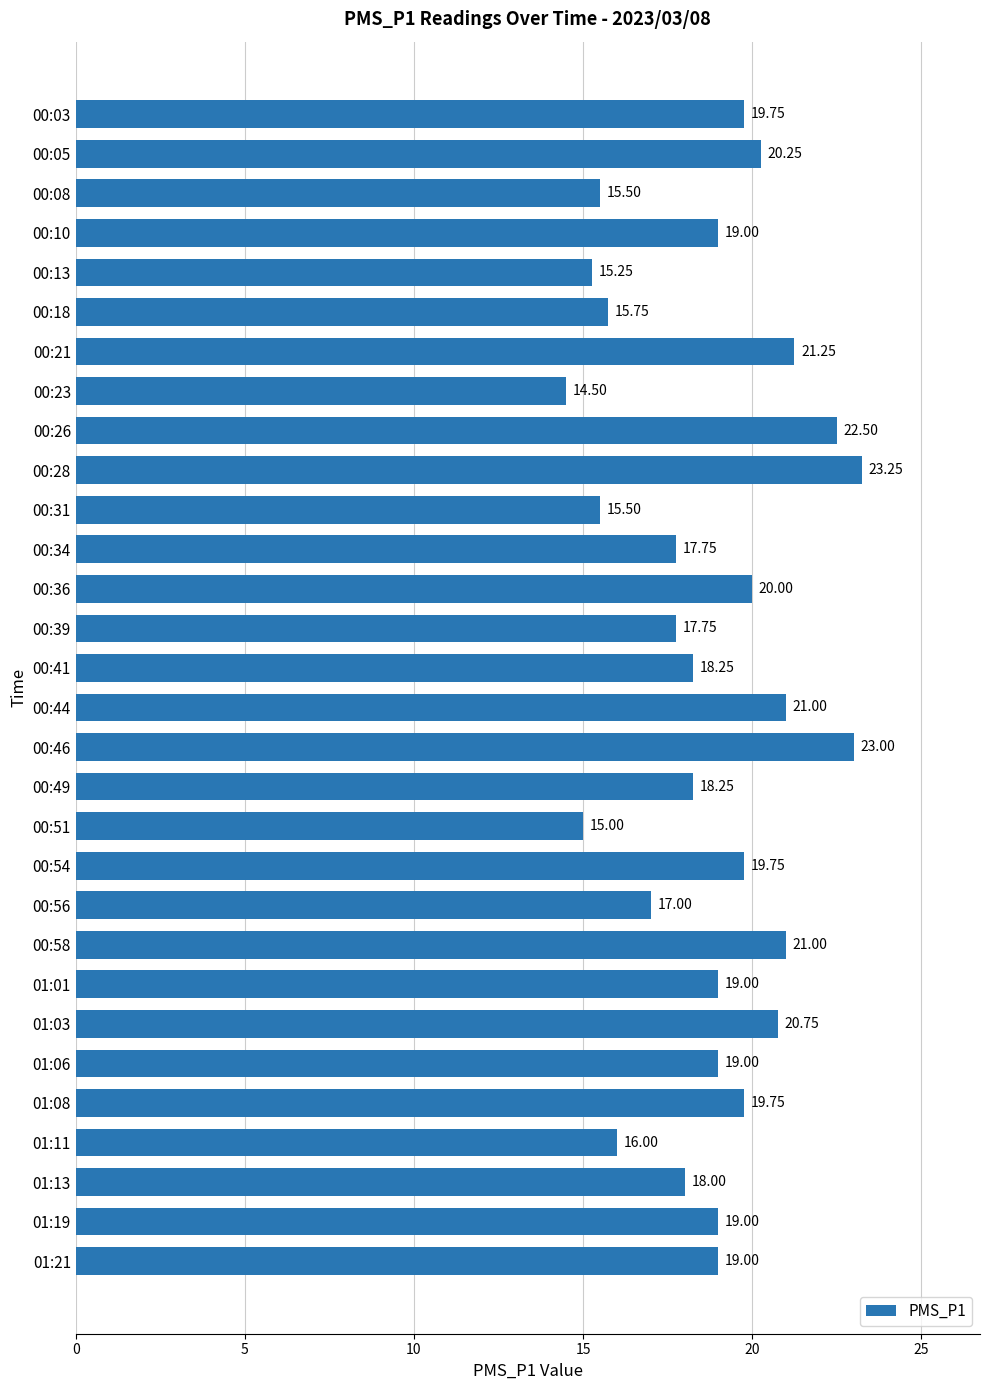

What is the change in value from 00:03 to 00:28?

+3.5